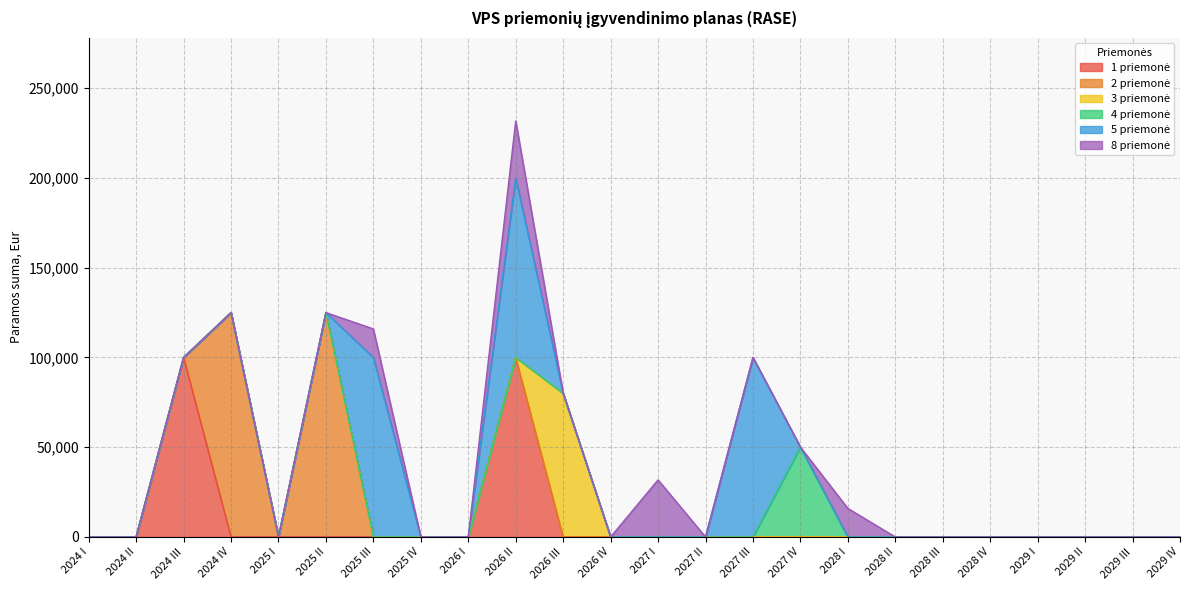

True or false: 1 priemonė has more than 1 points higher than both neighbors.

True